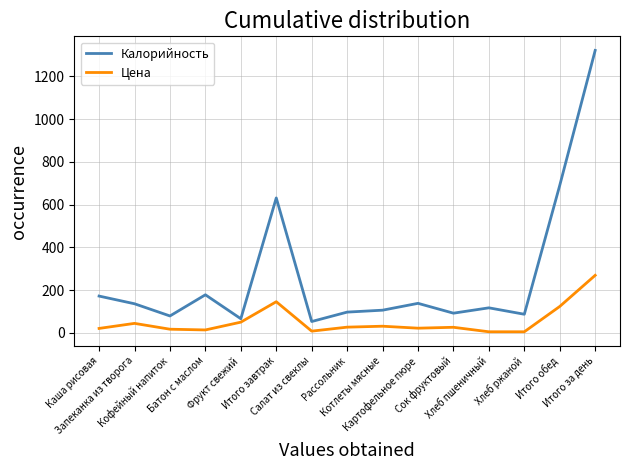

What is the difference between the maximum and minimum values in the Калорийность series?

1268.0